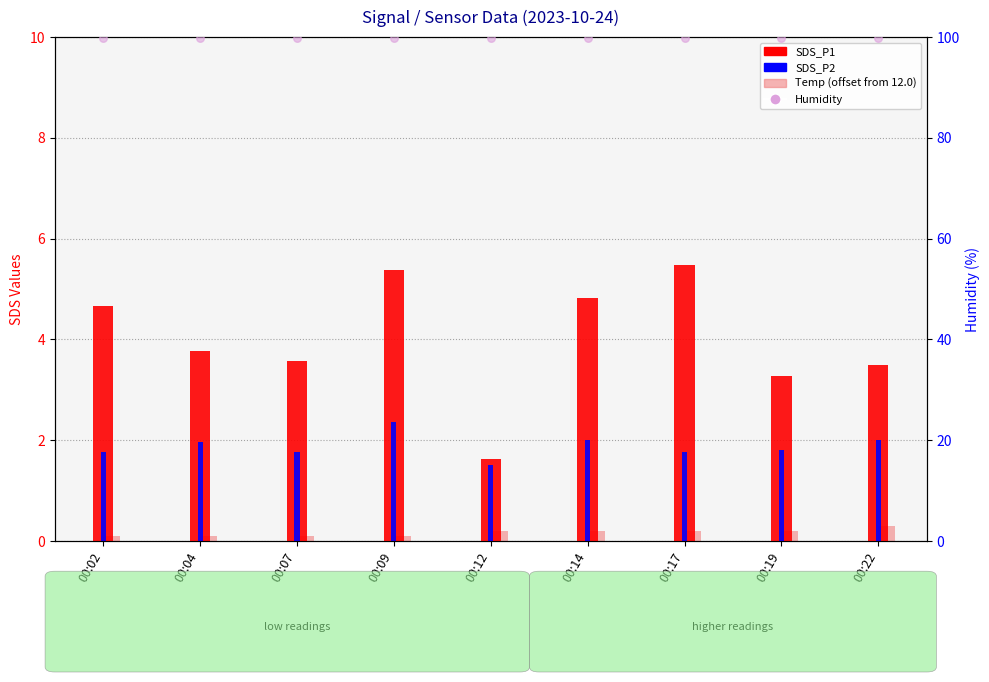

Which series has the largest Y range (max minus min)?

SDS_P1